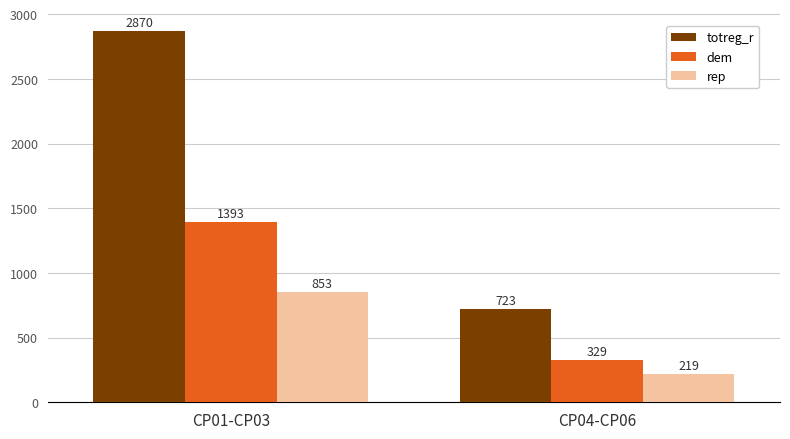

What is the label of the 1st bar from the left?

CP01-CP03